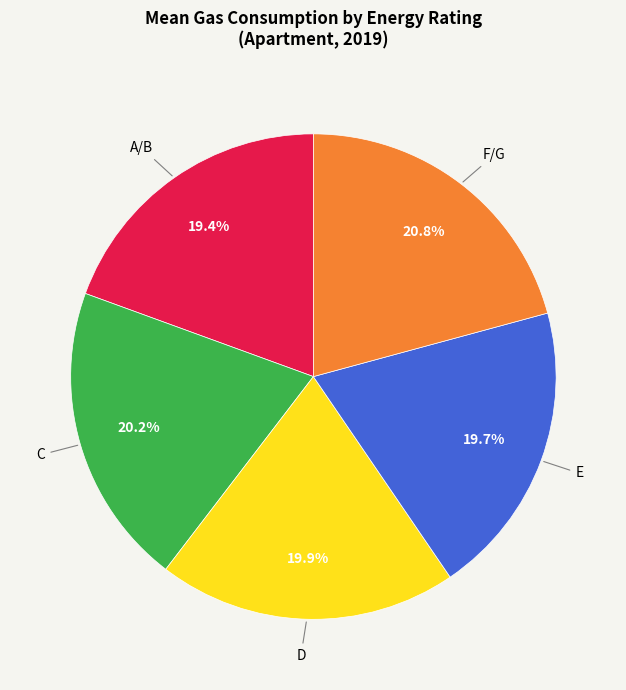

Is there a majority slice in this chart?

No